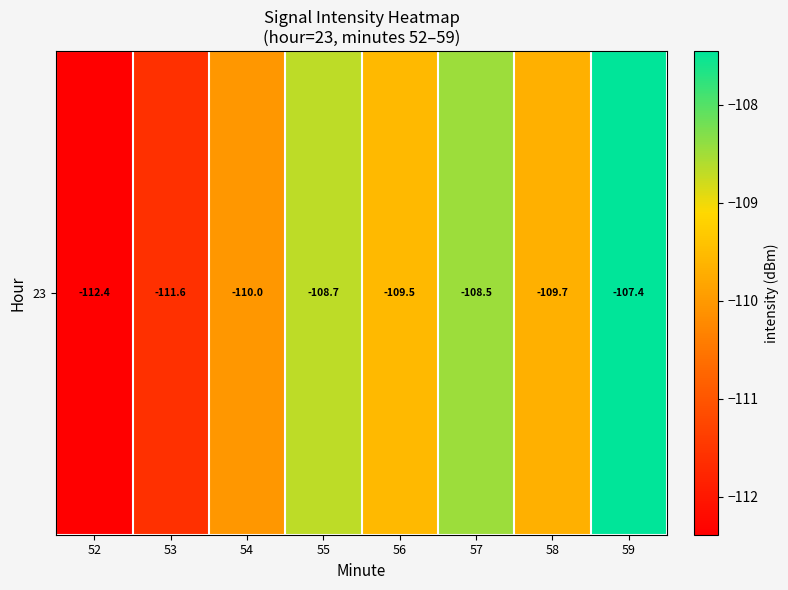

What is the smallest value displayed?

-112.4